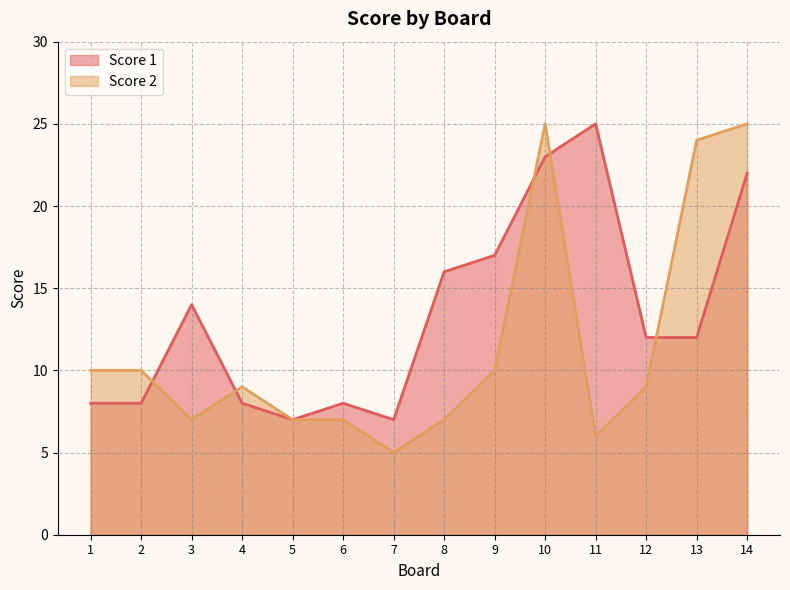

At which category does Score 1 reach its first local valley?

5